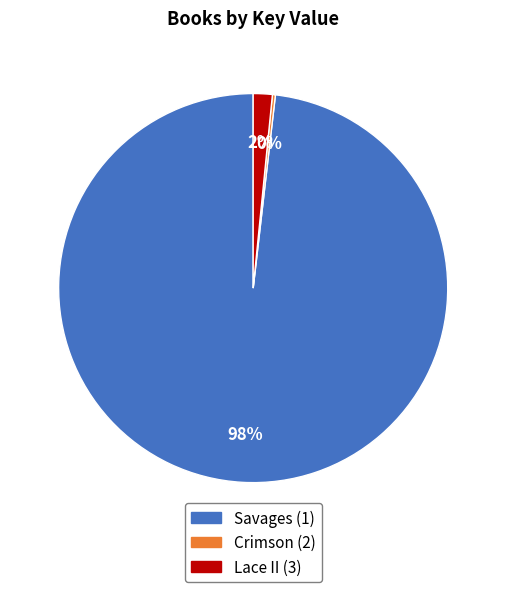

The Lace II (3) slice represents 16% of the pie. True or false?

False